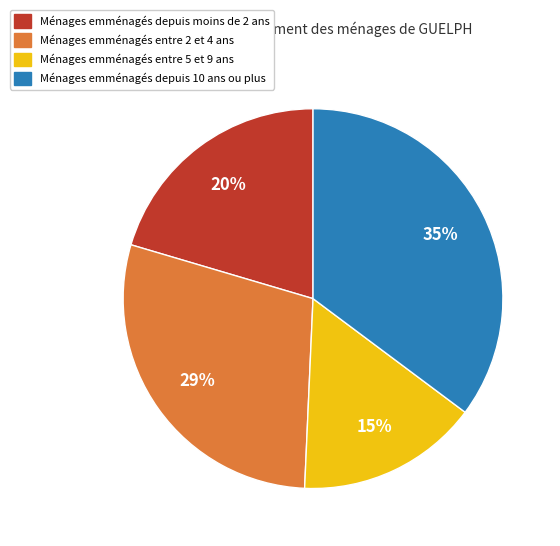

True or false: Ménages emménagés depuis moins de 2 ans accounts for 31% of the total.

False